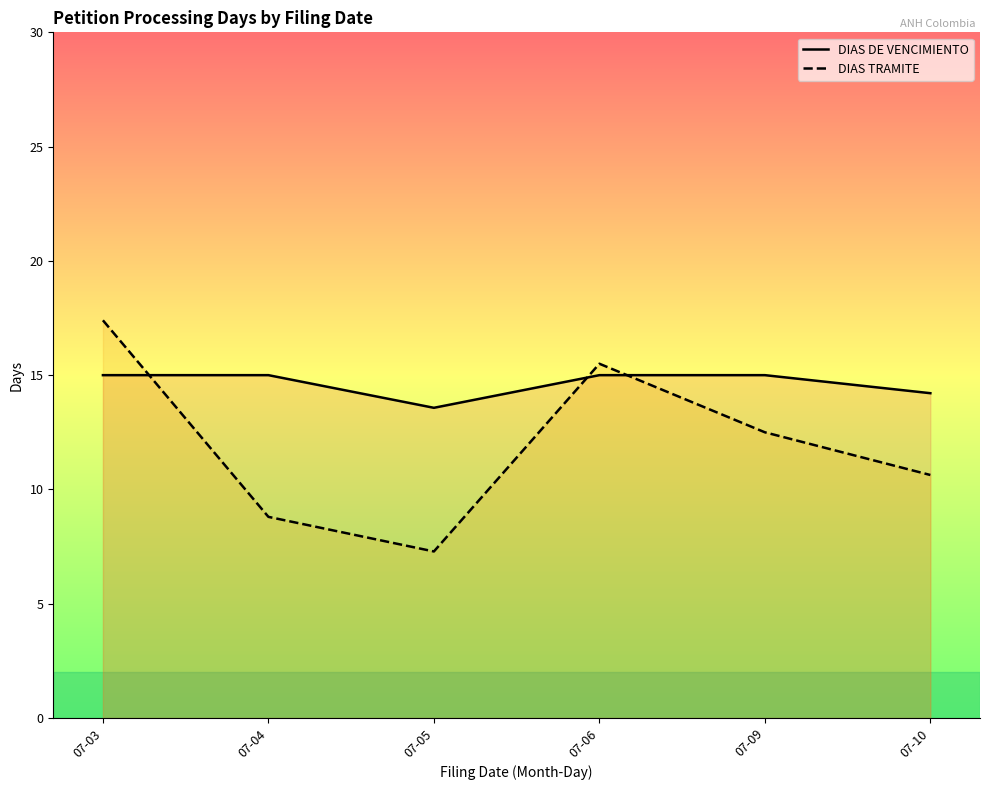

At which category is the sum across all series the highest?

07-03